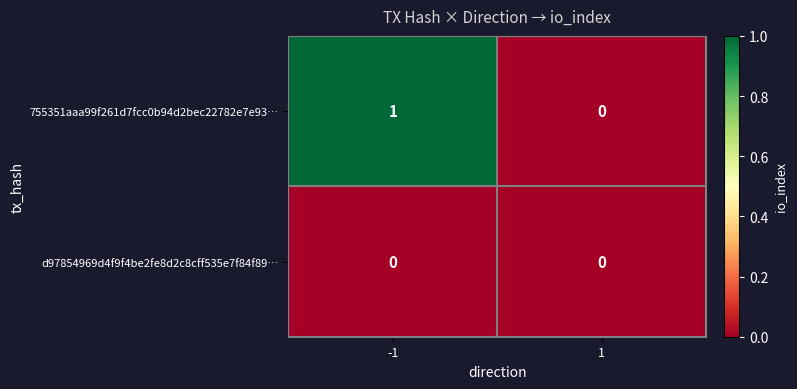

The value of d97854969d4f9f4be2fe8d2c8cff535e7f84f89… at 1 is 0. True or false?

True